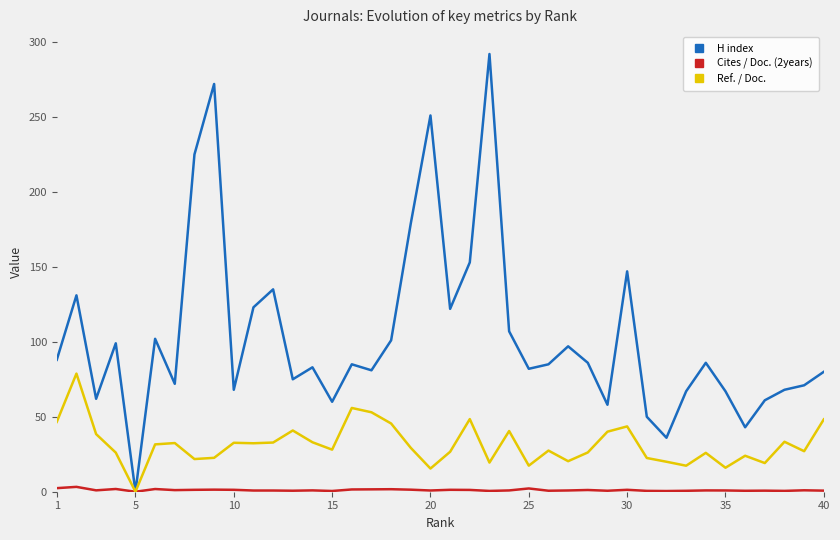

Which series has the largest range (max minus min)?

H index